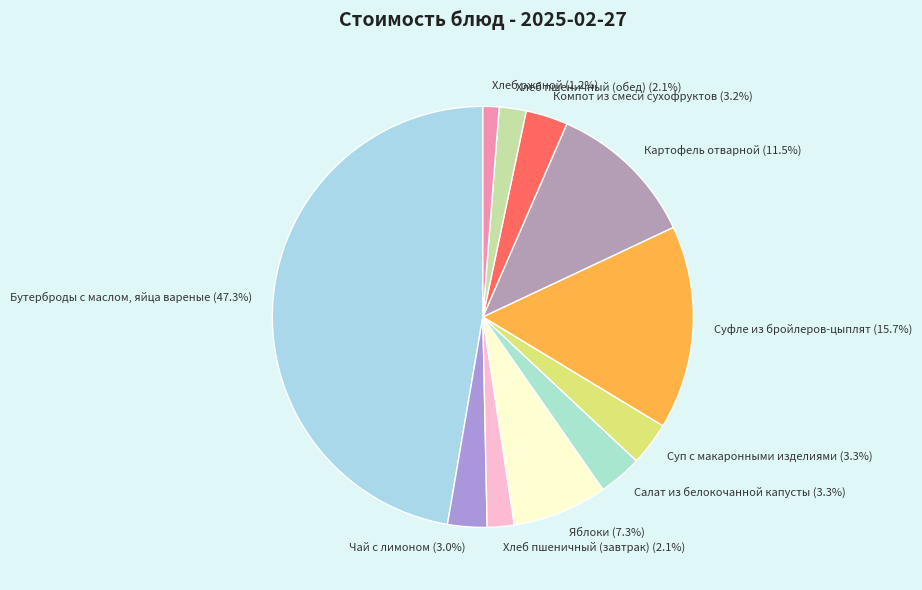

Is there any slice that represents more than half of the pie?

No